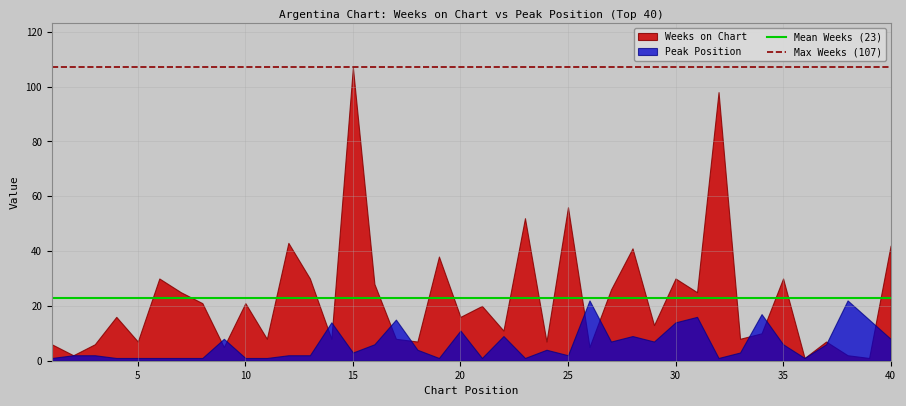

Is it true that Weeks on Chart equals 56 at 25?

True